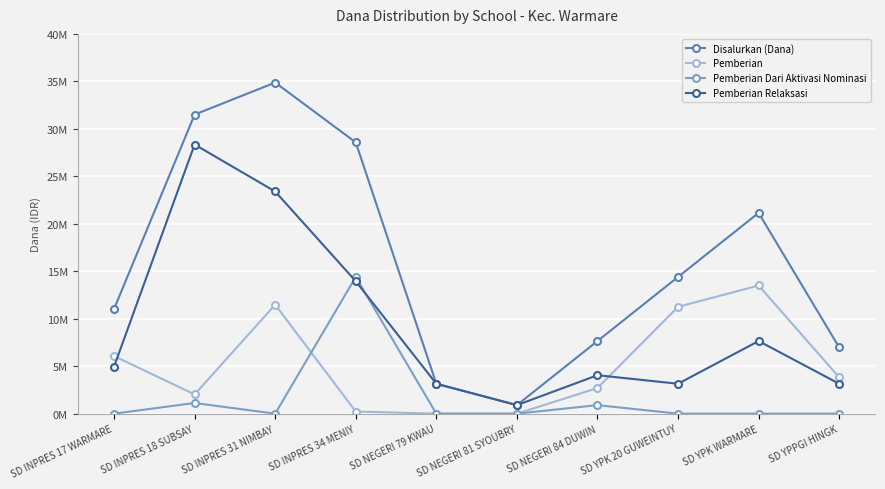

What are all the series names shown in the legend?

Disalurkan (Dana), Pemberian, Pemberian Dari Aktivasi Nominasi, Pemberian Relaksasi